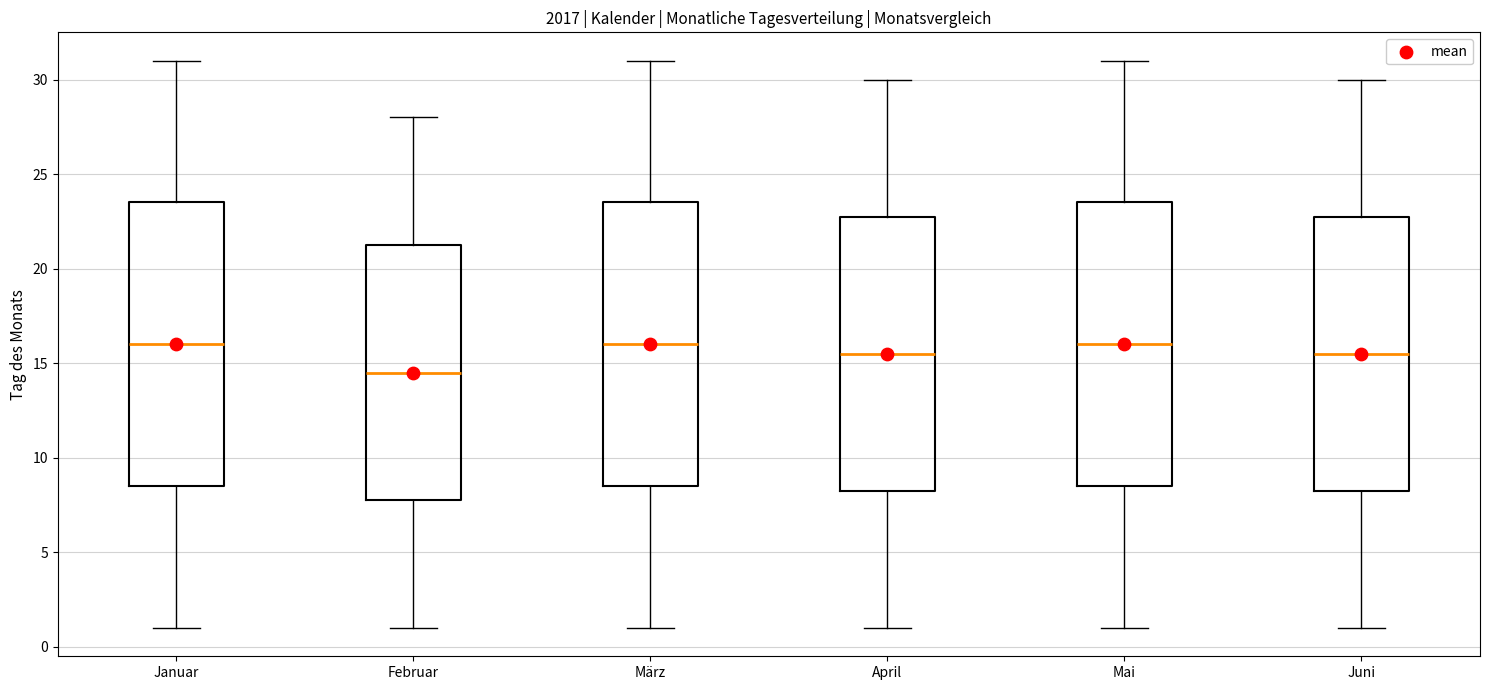

Reading left to right, transcribe this box plot: for each box, give where its median line is, the range the box spans, and where its two whiskers end, as read against the y-axis. The values are not printed on the chart, so give them approximately, as read against the axis.

Januar: median 16.0, box 8.5 to 23.5, whiskers 1.0 to 31.0
Februar: median 14.5, box 8.0 to 21.5, whiskers 1.0 to 28.0
März: median 16.0, box 8.5 to 23.5, whiskers 1.0 to 31.0
April: median 15.5, box 8.5 to 23.0, whiskers 1.0 to 30.0
Mai: median 16.0, box 8.5 to 23.5, whiskers 1.0 to 31.0
Juni: median 15.5, box 8.5 to 23.0, whiskers 1.0 to 30.0